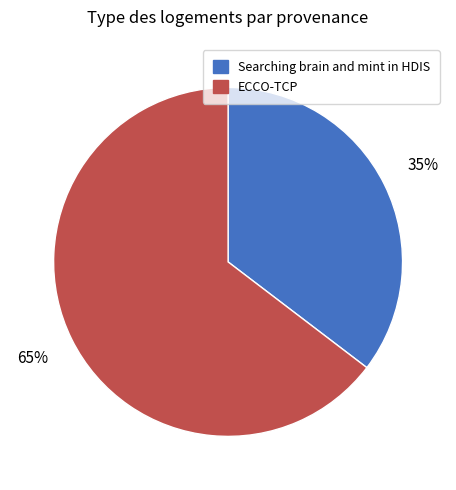

Approximately how many times larger is the value at Searching brain and mint in HDIS compared to ECCO-TCP?

0.5